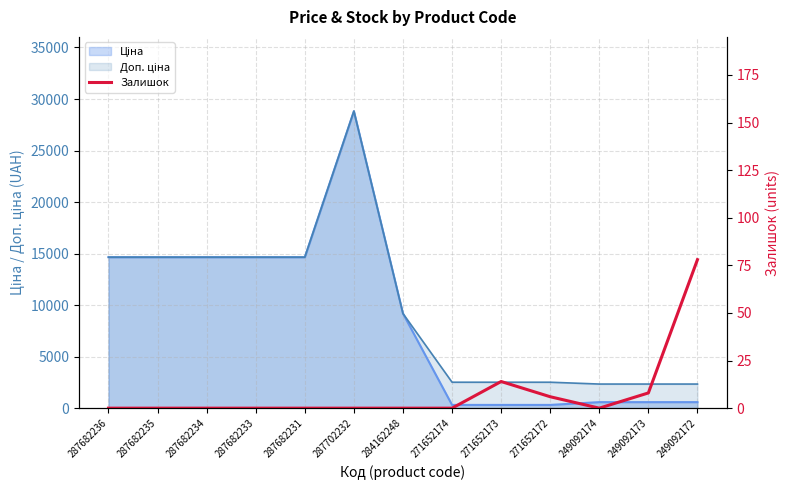

What is the label of the 5th point from the right?

271652173